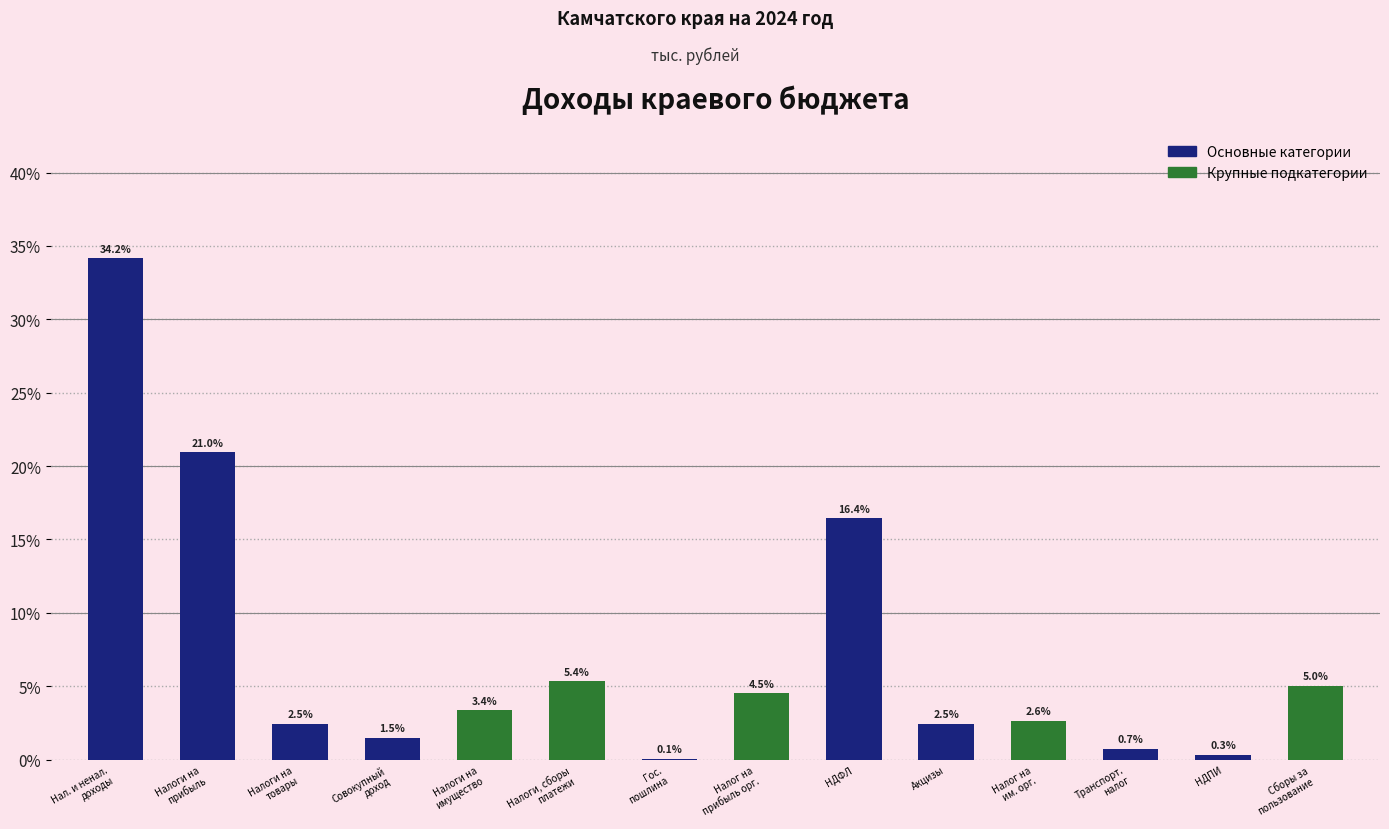

What value does the data have at НДПИ?

0.3